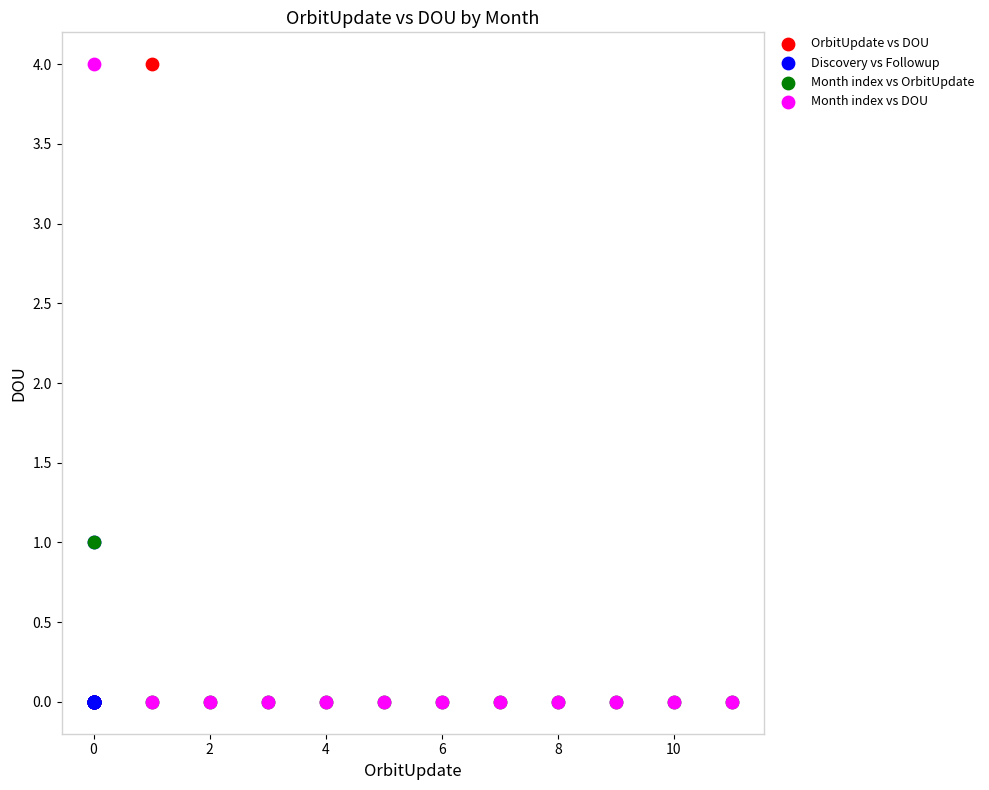

What are all the series names shown in the legend?

OrbitUpdate vs DOU, Discovery vs Followup, Month index vs OrbitUpdate, Month index vs DOU